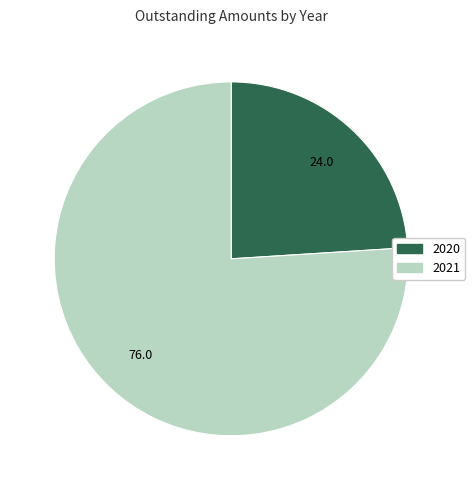

Rank the categories by value from highest to lowest.

2021, 2020